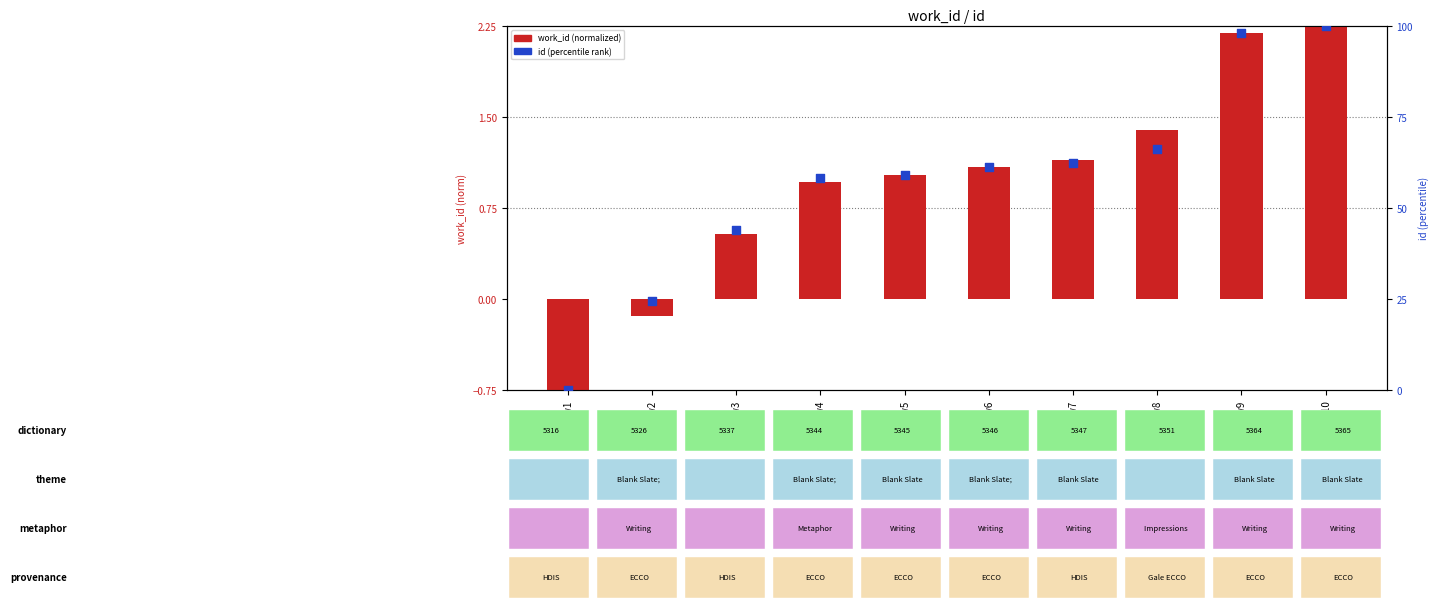

Which series has the largest Y range (max minus min)?

id (percentile rank)